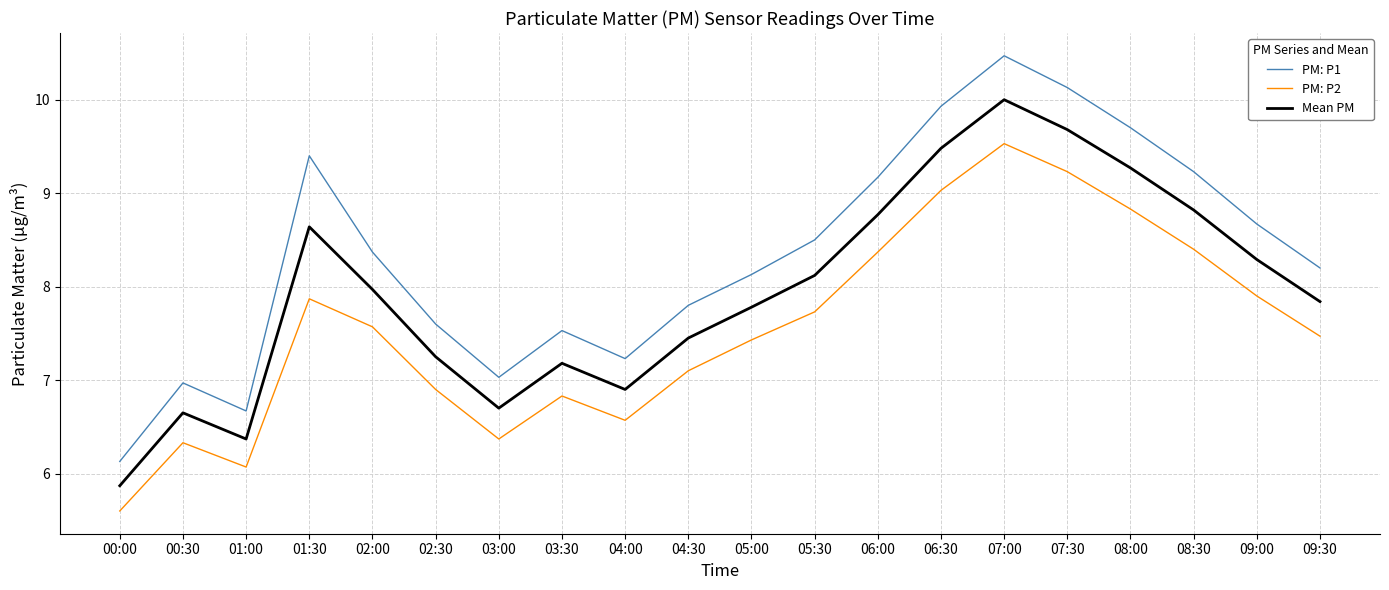

True or false: PM: P2 and PM: P1 cross at least once.

False